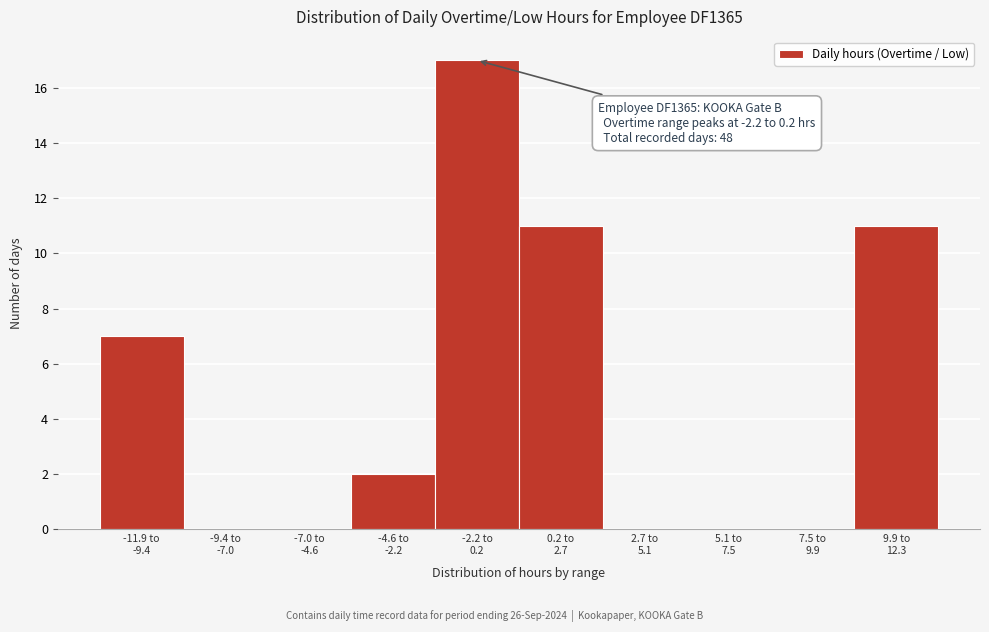

What is the maximum value shown in the chart?

17